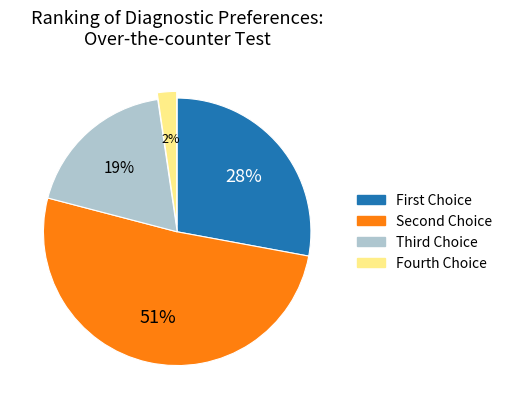

To the nearest percent, what is the average slice percentage?

25%